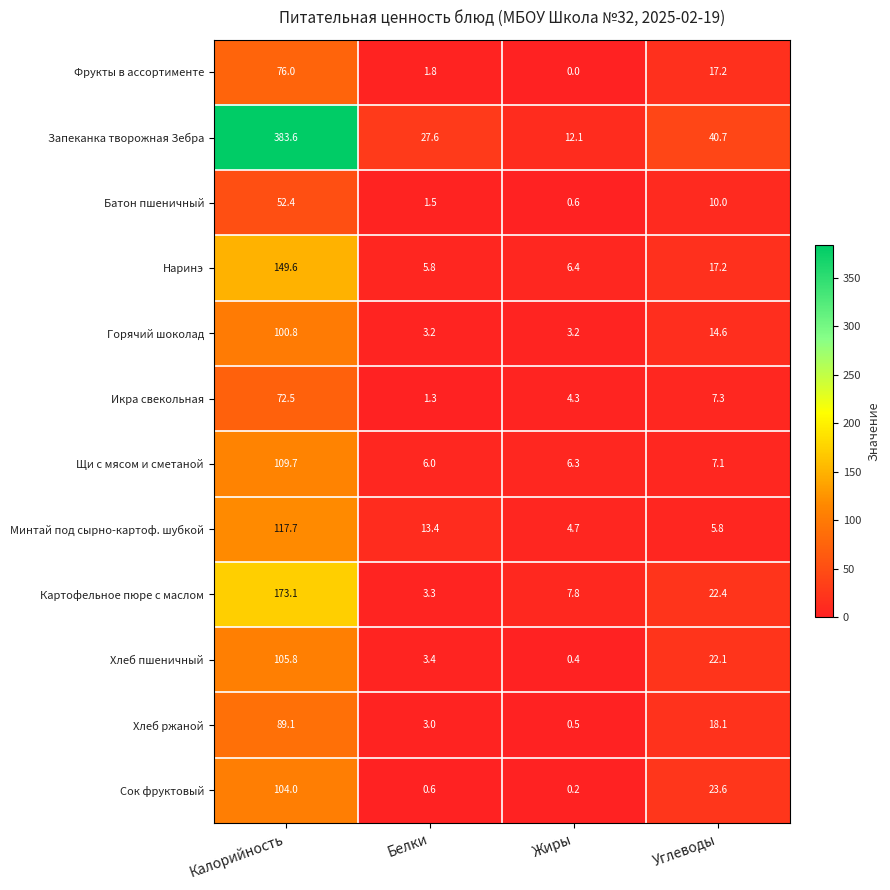

Where is Наринэ nearest to the value 77?

Углеводы